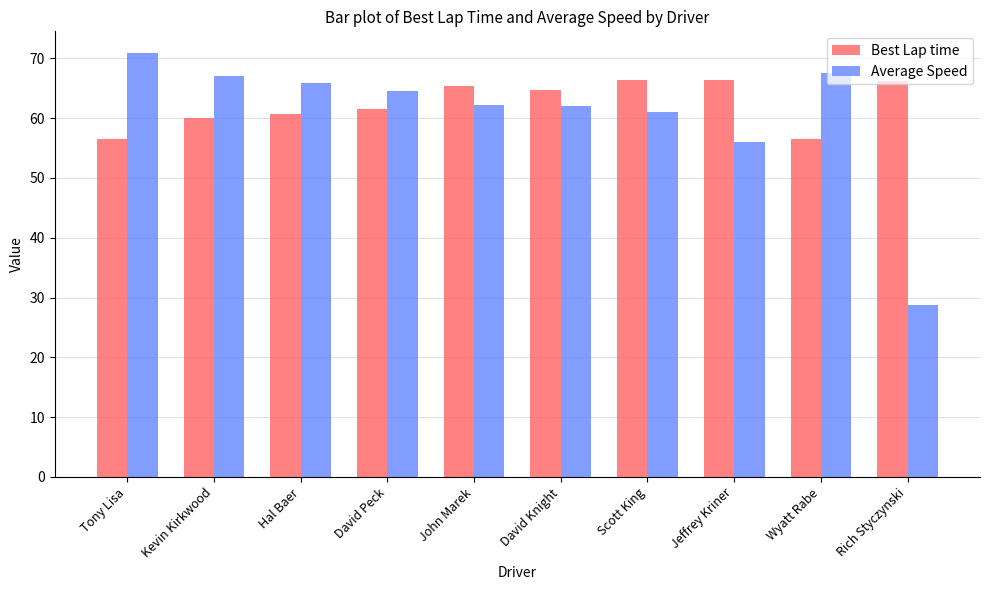

Where does the Best Lap time series first go above 64?

John Marek